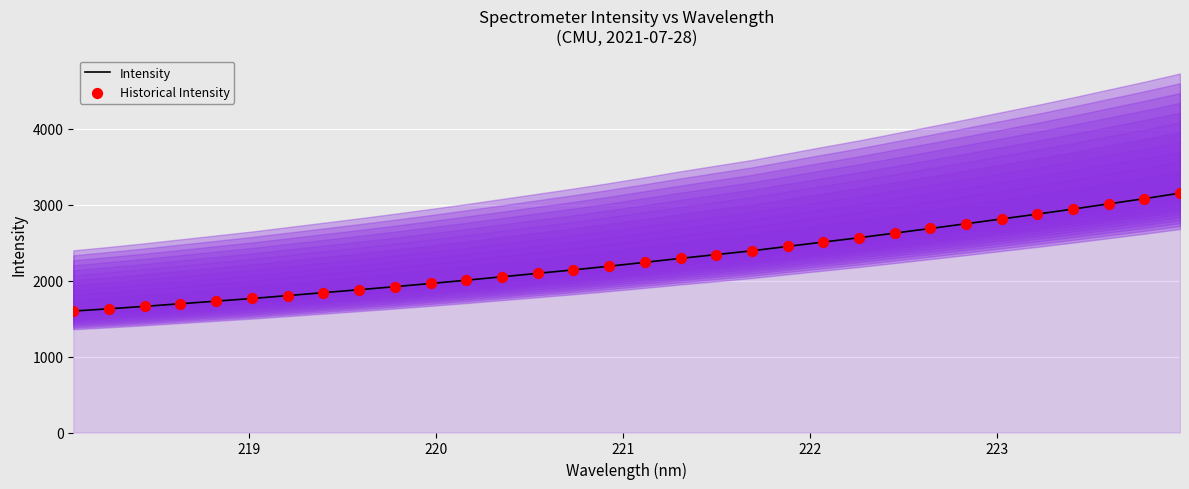

At how many categories does at least one series exceed 2269?

15